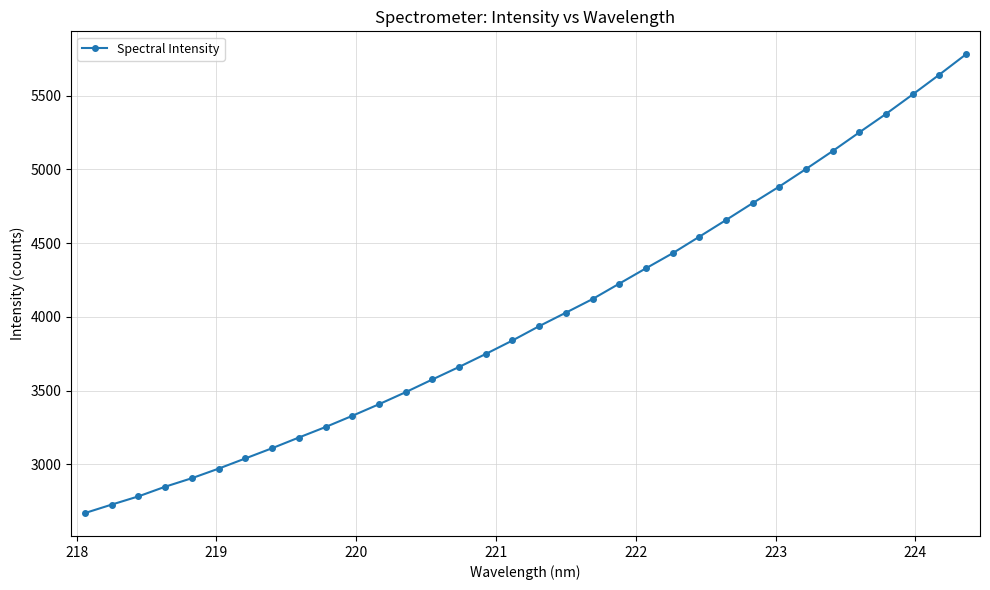

What is the maximum value shown in the chart?

5780.2